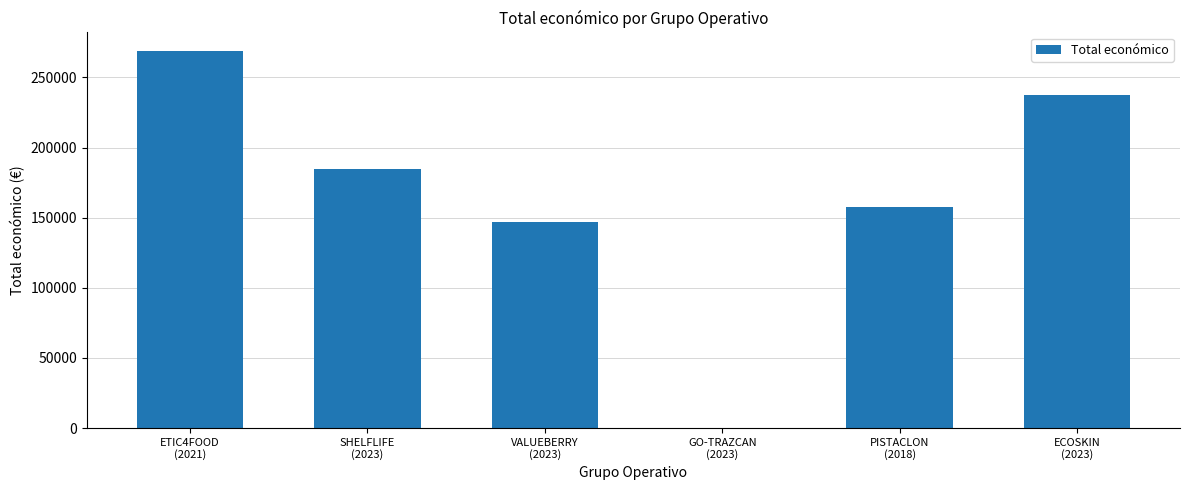

Read the value at PISTACLON
(2018).

157500